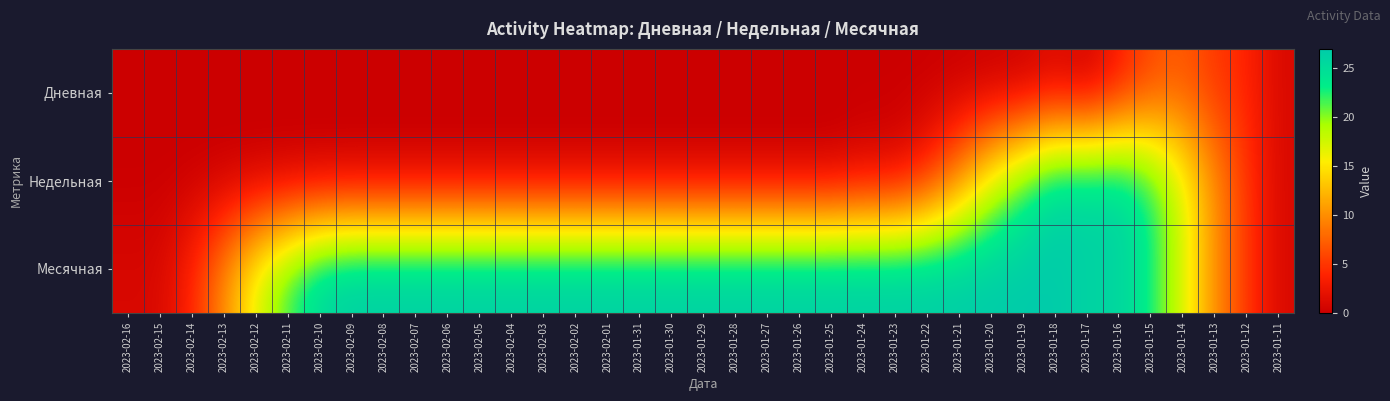

How many distinct data groups are displayed?

3